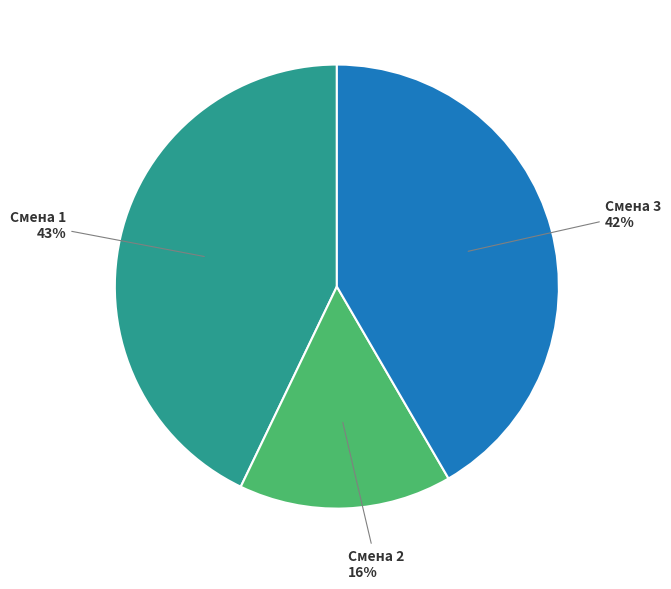

Is there a majority slice in this chart?

No